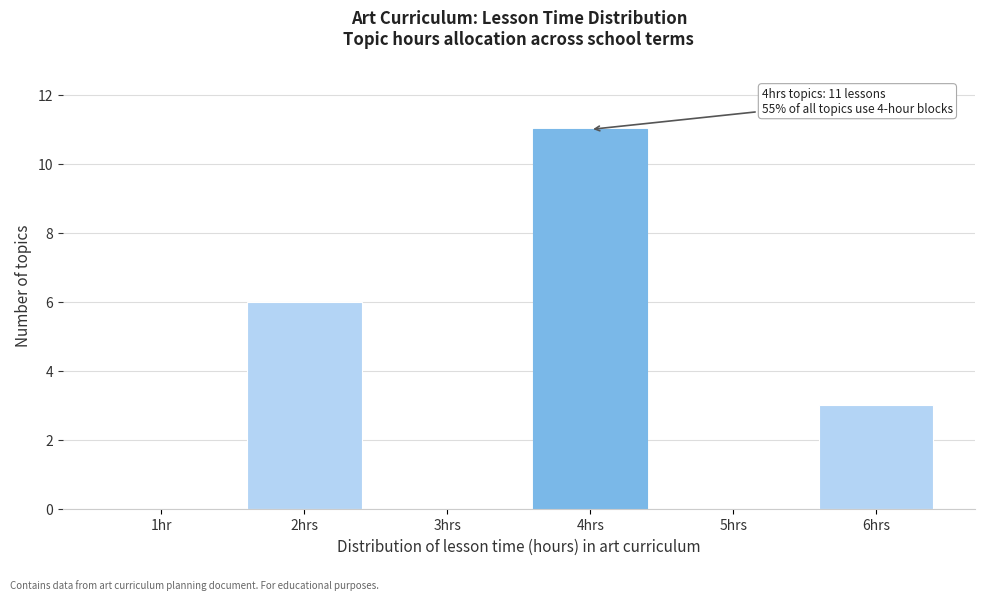

Reading left to right, extract all data points from this chart.

1hr=0	2hrs=6	3hrs=0	4hrs=11	5hrs=0	6hrs=3